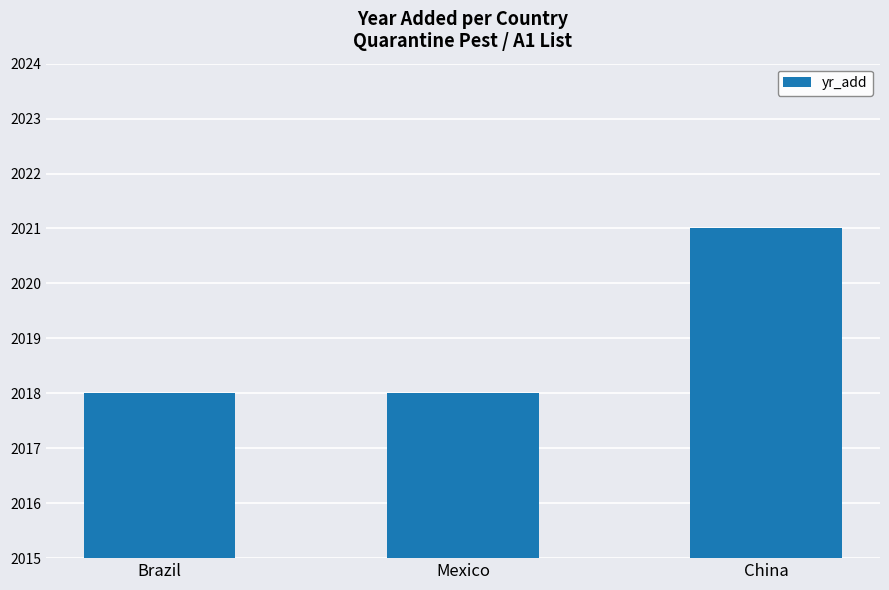

Are the bars horizontal?

No